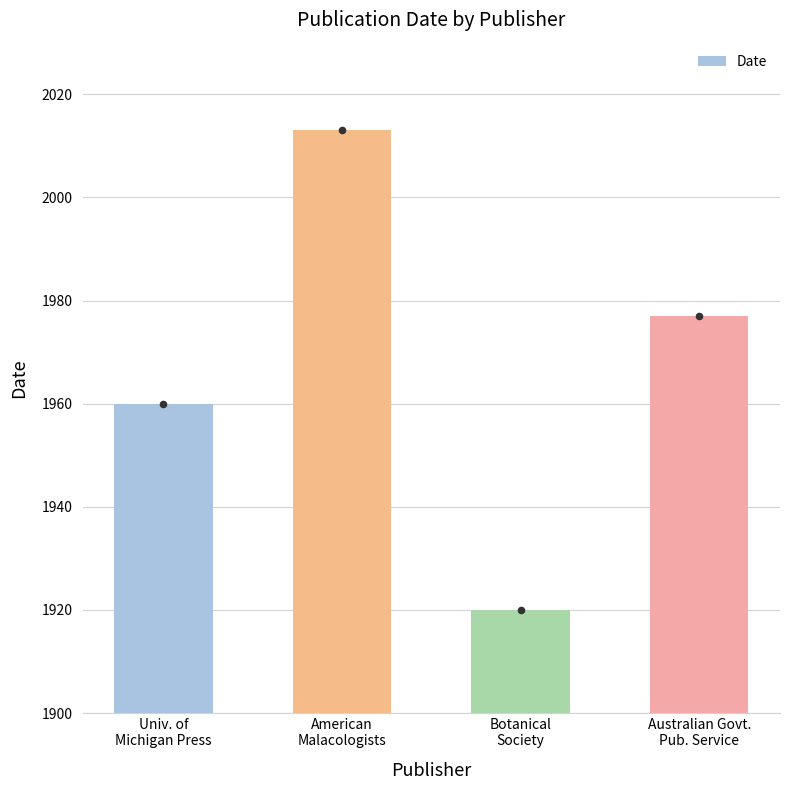

What is the ratio of the value at Botanical
Society to the value at American
Malacologists?

1.0